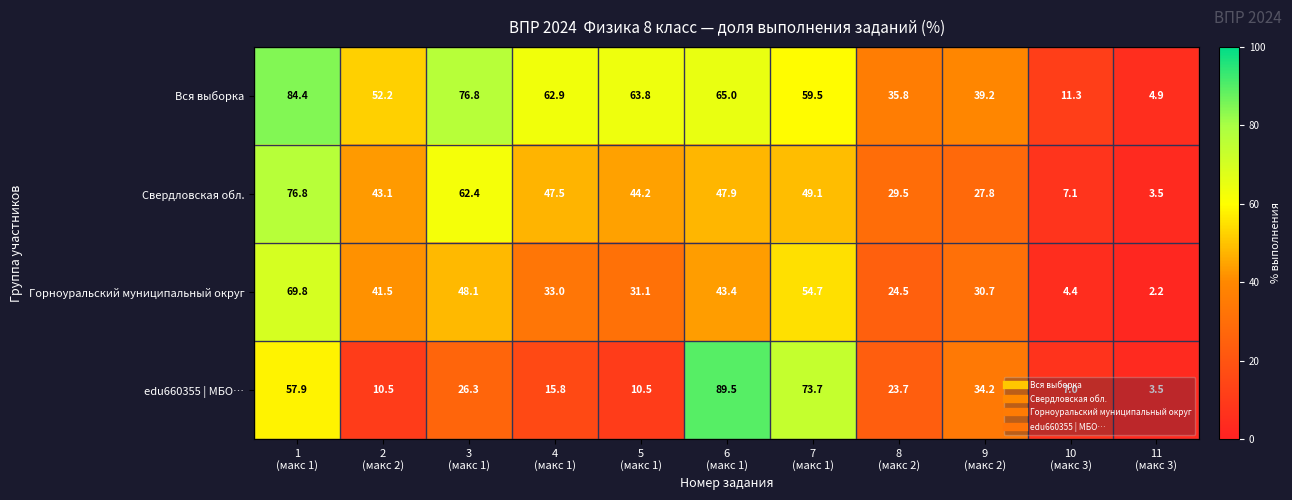

At how many categories does at least one series exceed 65?

4